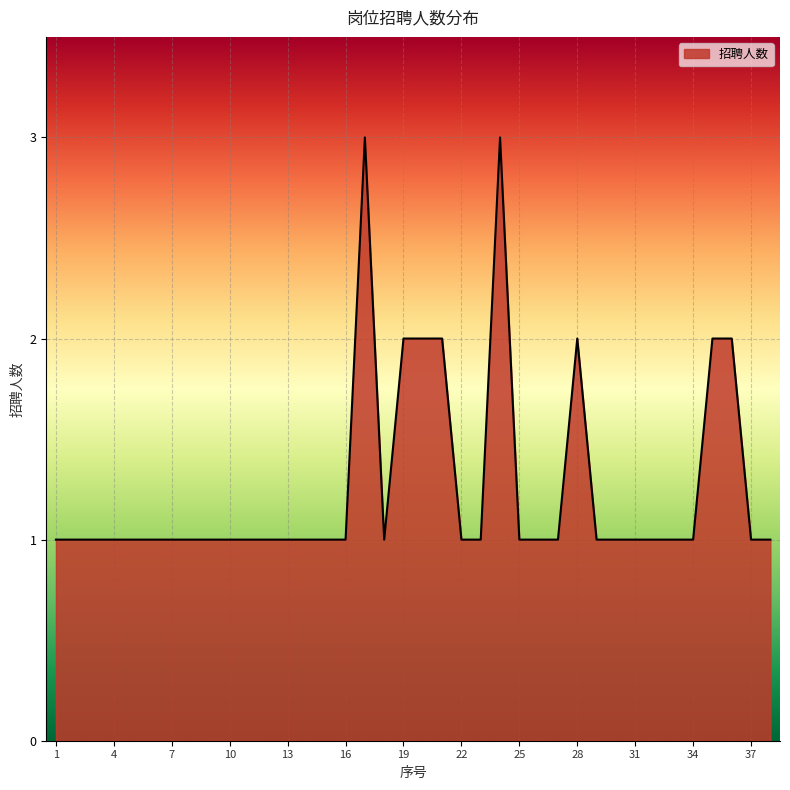

What is the maximum value shown in the chart?

3